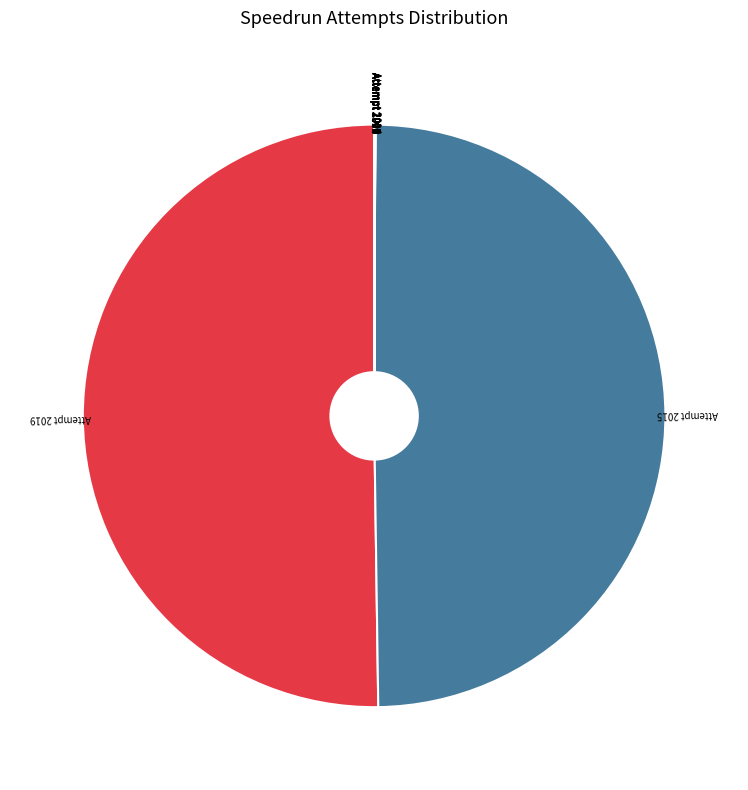

How many segments does this pie chart have?

10